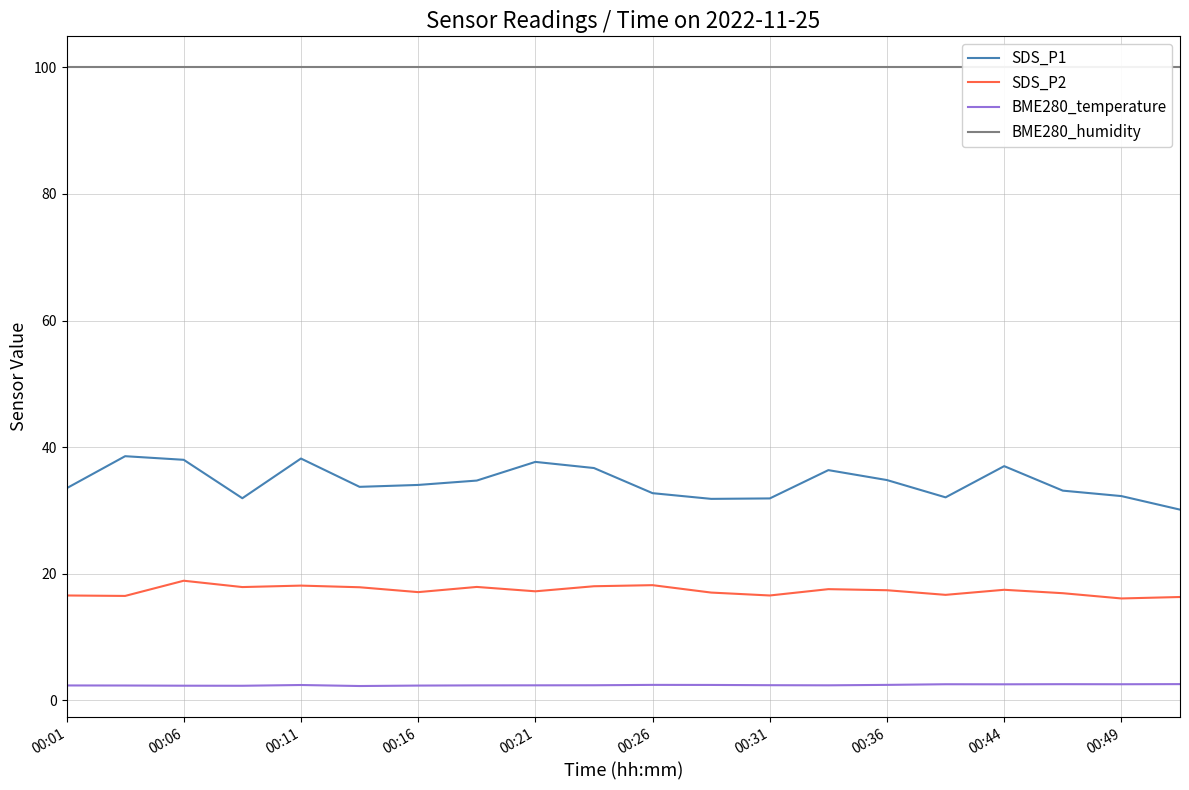

Rank the series at 13 from lowest to highest value.

BME280_temperature, SDS_P2, SDS_P1, BME280_humidity